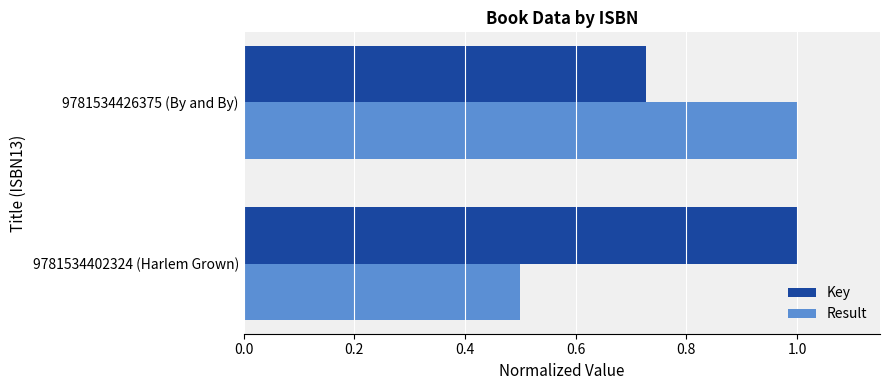

Count the Result values in the range 0 to 1.

2